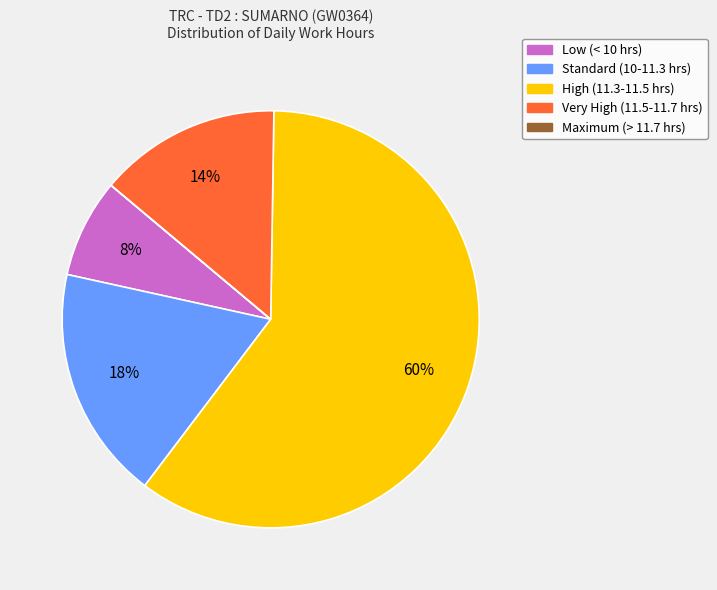

To the nearest percent, what is the difference between the largest and smallest slice percentages?

60%